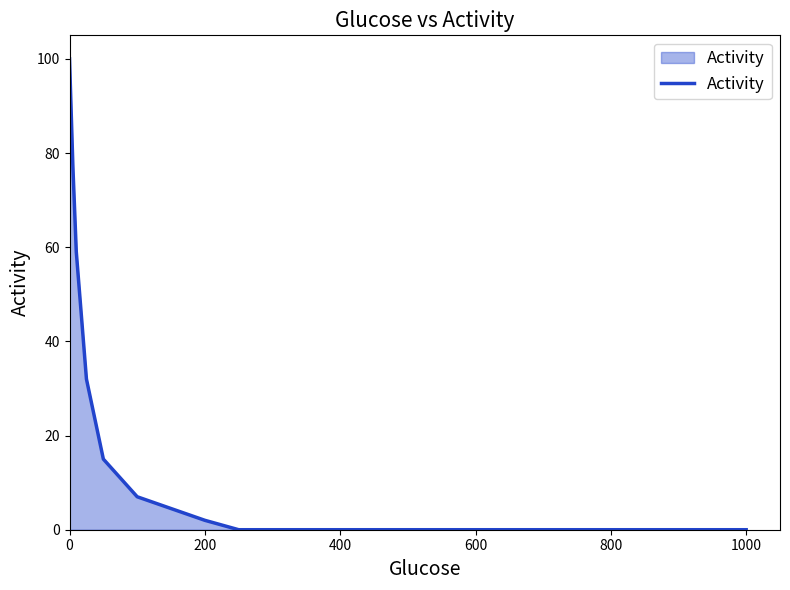

What is the maximum value shown in the chart?

100